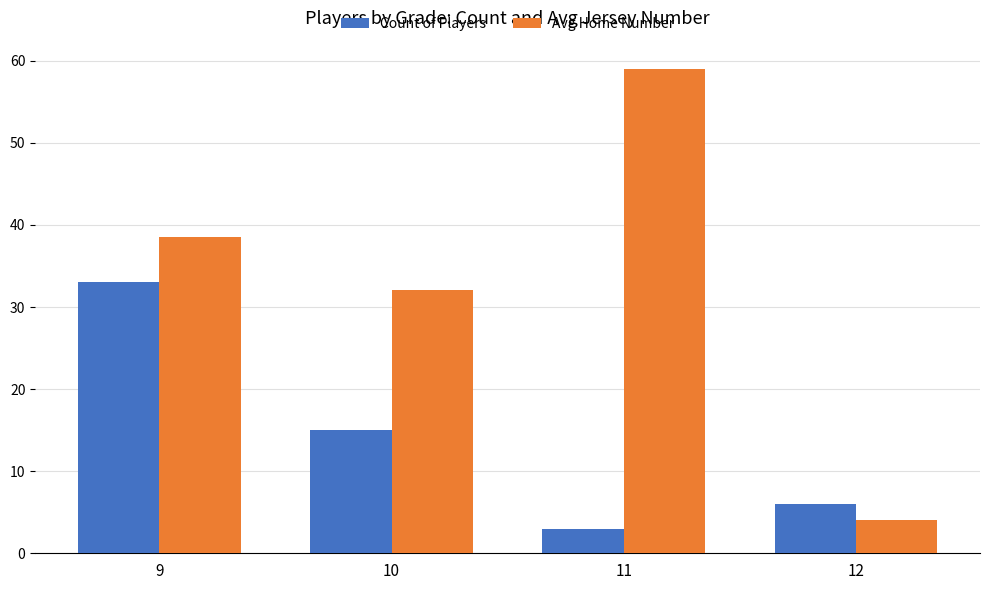

Is the value of Avg Home Number at 10 greater than the value of Count of Players at 9?

No